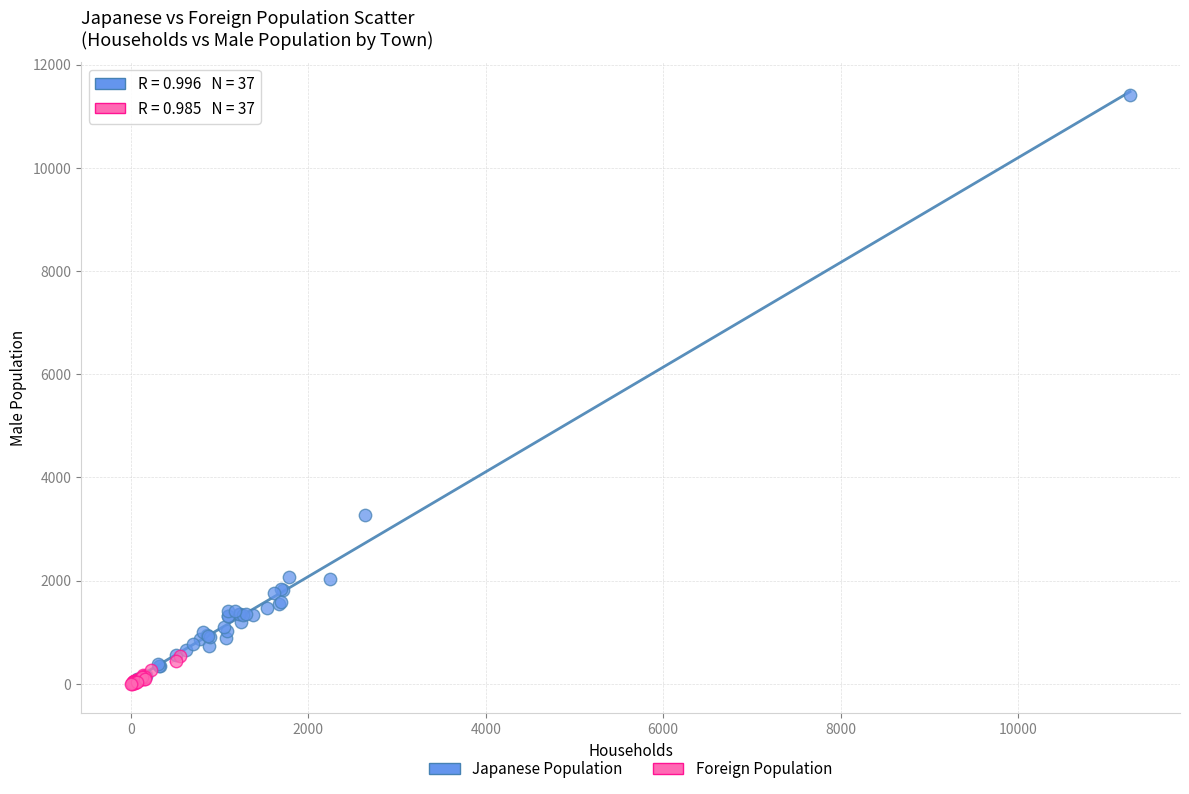

What are all the series names shown in the legend?

Japanese Population, Foreign Population